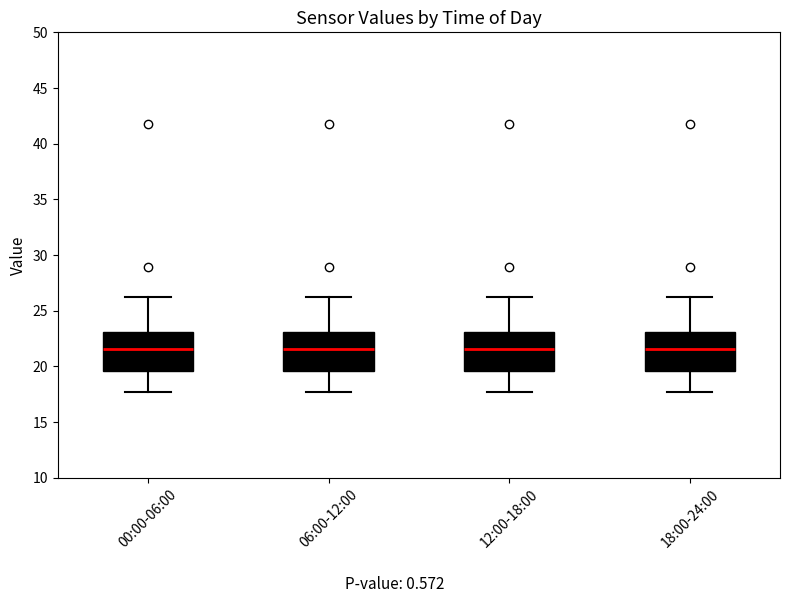

Reading left to right, read every box against the y-axis: the position of its median line, the range the box covers, and the ends of its whiskers. The values are not printed on the chart, so give them approximately, as read against the axis.

00:00-06:00: median 21.5, box 19.5 to 23.0, whiskers 17.5 to 26.5
06:00-12:00: median 21.5, box 19.5 to 23.0, whiskers 17.5 to 26.5
12:00-18:00: median 21.5, box 19.5 to 23.0, whiskers 17.5 to 26.5
18:00-24:00: median 21.5, box 19.5 to 23.0, whiskers 17.5 to 26.5